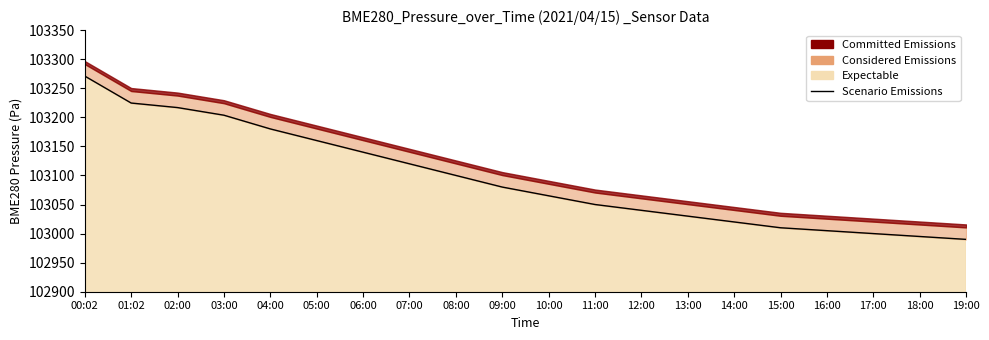

List the labels in order of value, smallest first.

19:00, 18:00, 17:00, 16:00, 15:00, 14:00, 13:00, 12:00, 11:00, 10:00, 09:00, 08:00, 07:00, 06:00, 05:00, 04:00, 03:00, 02:00, 01:02, 00:02